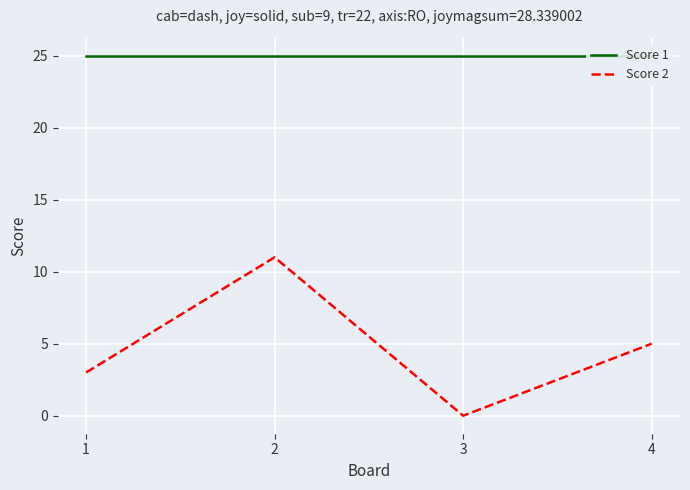

At which category is the sum across all series the highest?

2